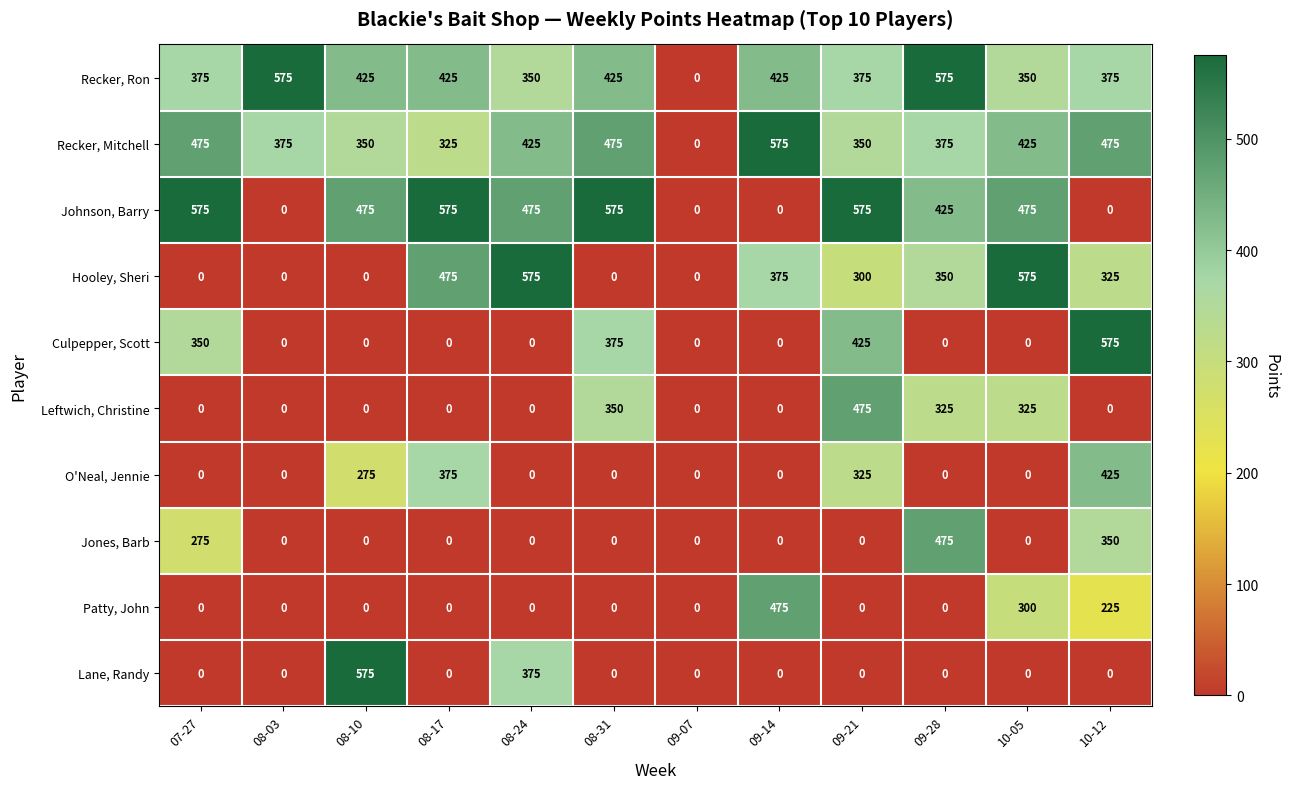

What is the spread (max minus min) of values at 09-14?

575